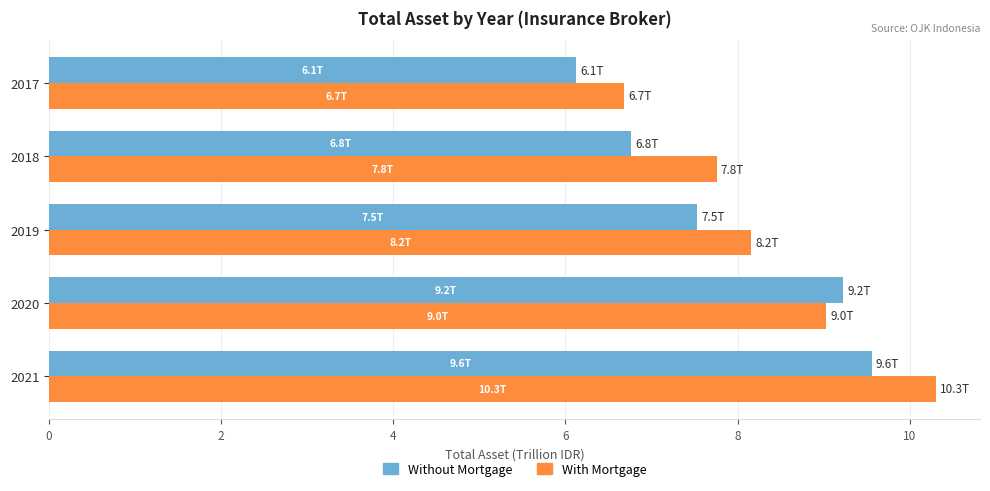

What are all the series names shown in the legend?

Without Mortgage, With Mortgage